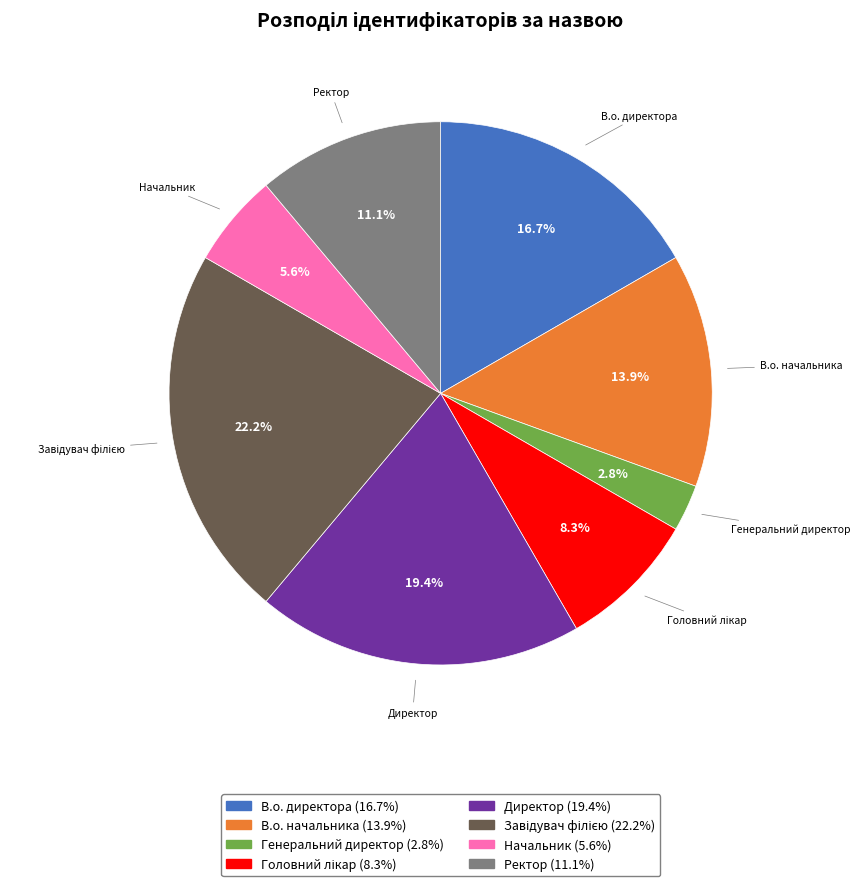

Does В.о. начальника represent more than half of the total?

No